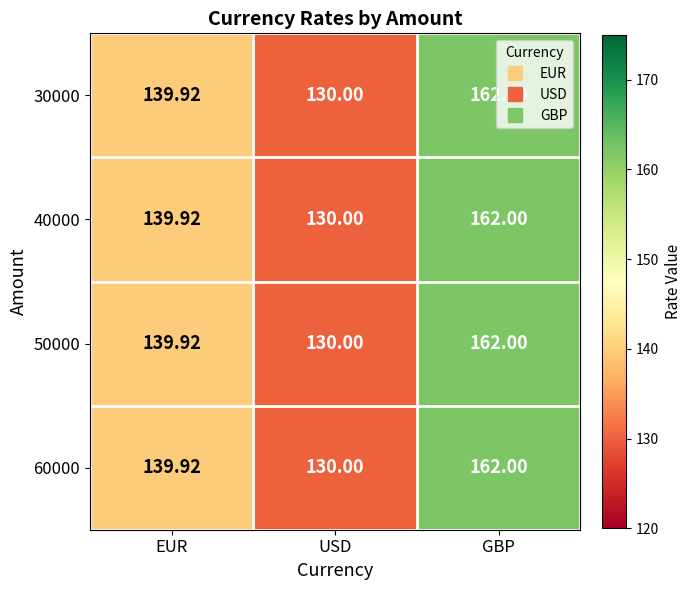

Where does the 40000 series first go above 139?

EUR